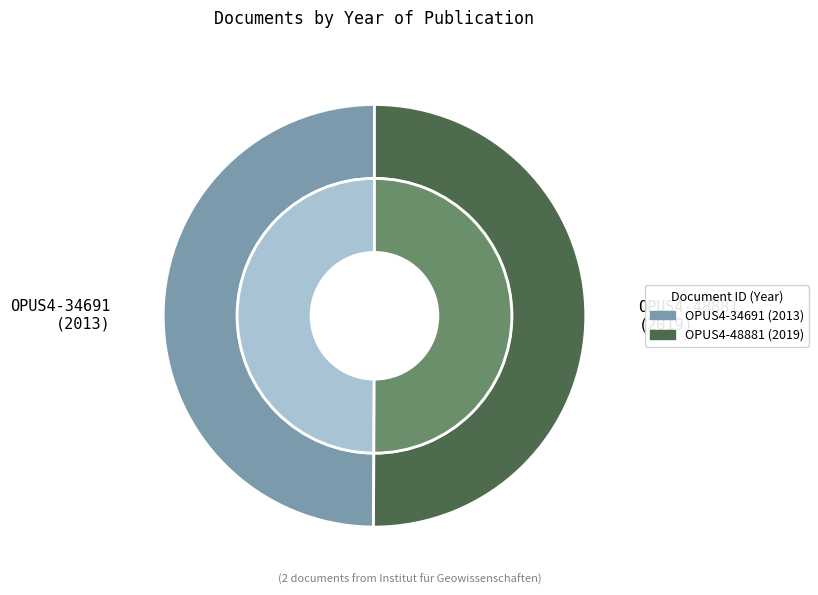

How many segments does this pie chart have?

2